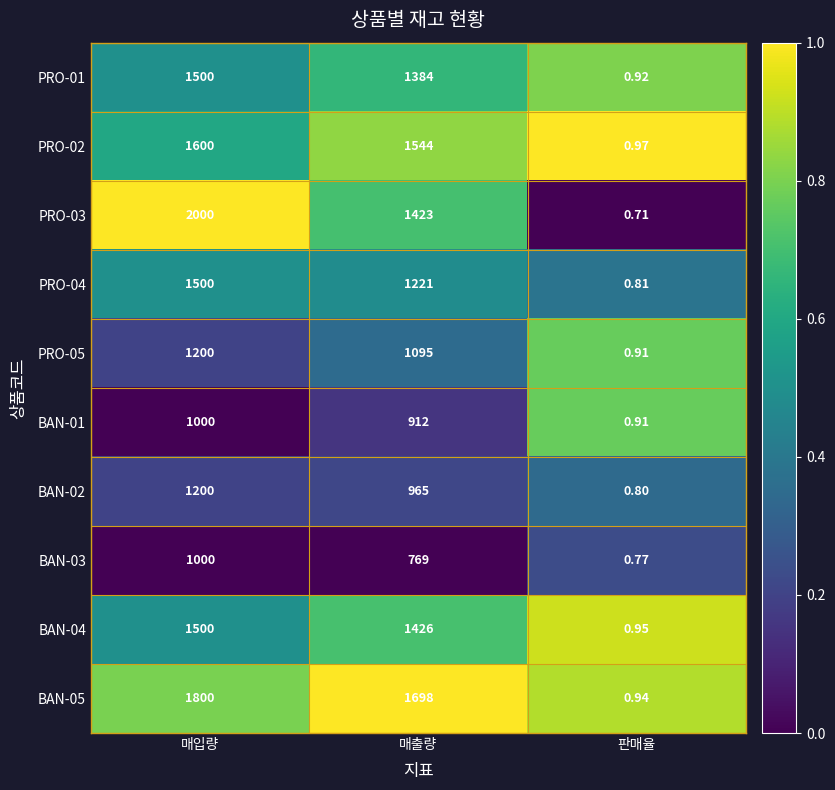

At which label does PRO-04 reach its peak?

매입량